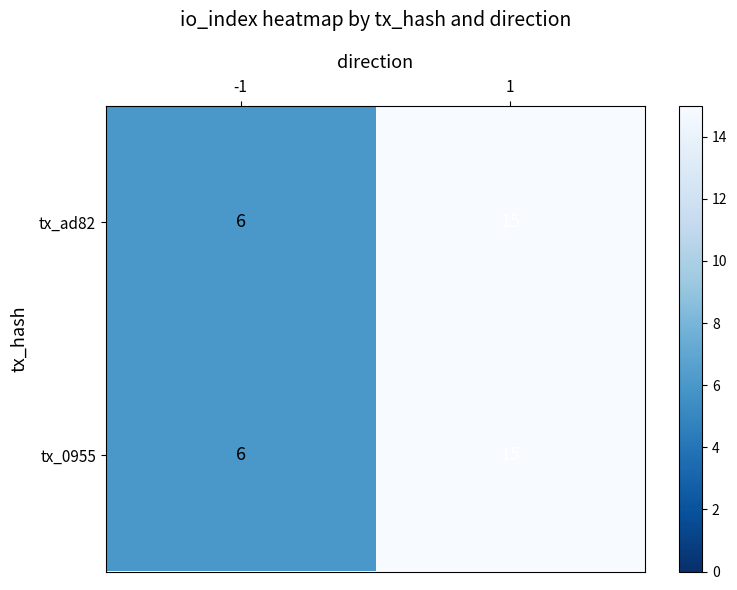

Read the tx_0955 value at 1.

15